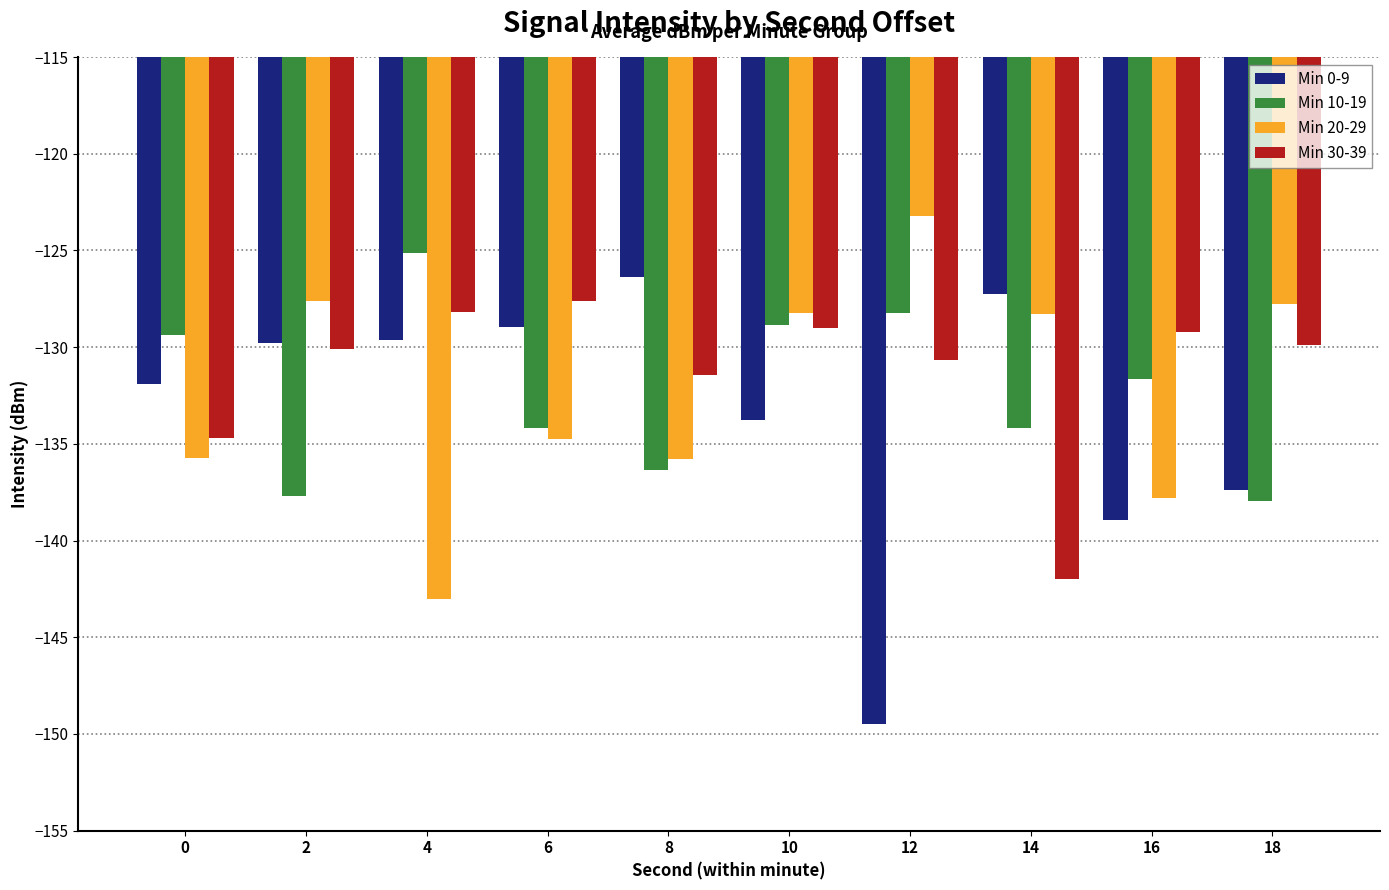

Reading left to right, extract all data points from this chart.

Min 0-9: 0=-131.9	2=-129.8	4=-129.6	6=-128.9	8=-126.4	10=-133.7	12=-149.5	14=-127.3	16=-139.0	18=-137.4
Min 10-19: 0=-129.4	2=-137.7	4=-125.1	6=-134.2	8=-136.4	10=-128.8	12=-128.2	14=-134.2	16=-131.7	18=-138.0
Min 20-29: 0=-135.7	2=-127.6	4=-143.0	6=-134.7	8=-135.8	10=-128.2	12=-123.2	14=-128.3	16=-137.8	18=-127.8
Min 30-39: 0=-134.7	2=-130.1	4=-128.2	6=-127.6	8=-131.5	10=-129.0	12=-130.7	14=-142.0	16=-129.2	18=-129.9